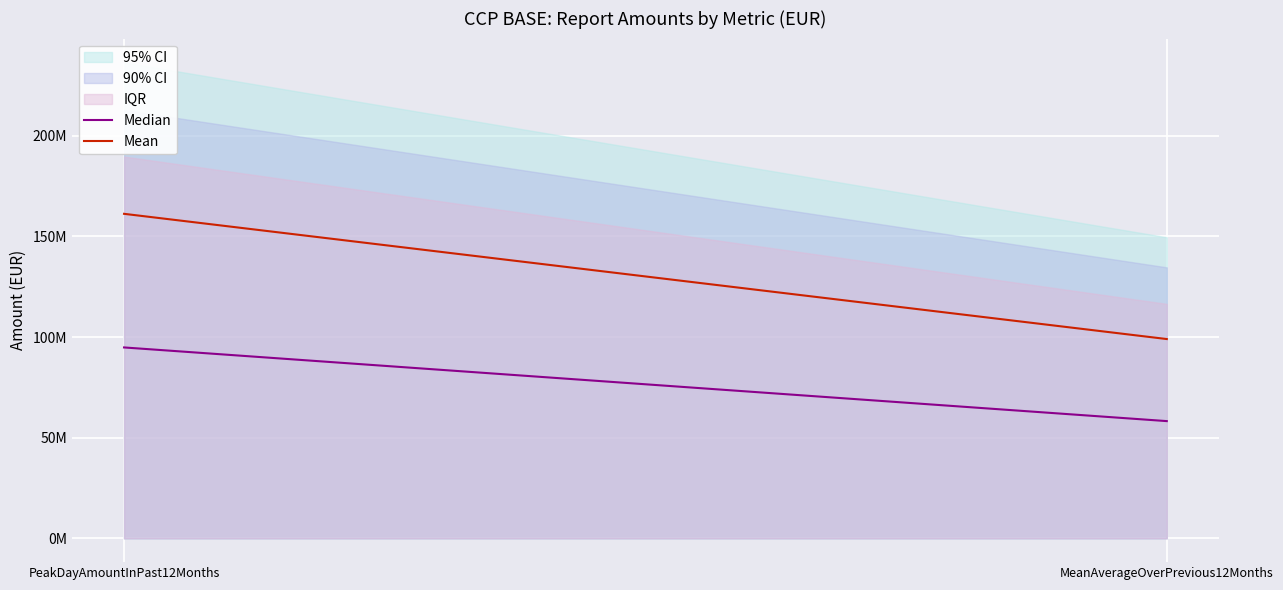

List the series in order of their overall mean, highest first.

Mean, Median